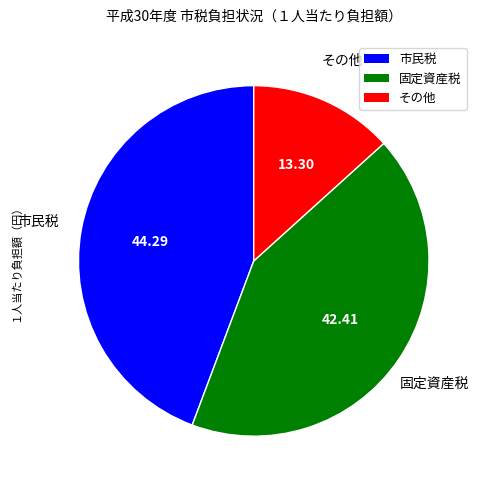

Approximately how many times larger is the value at その他 compared to 市民税?

0.3